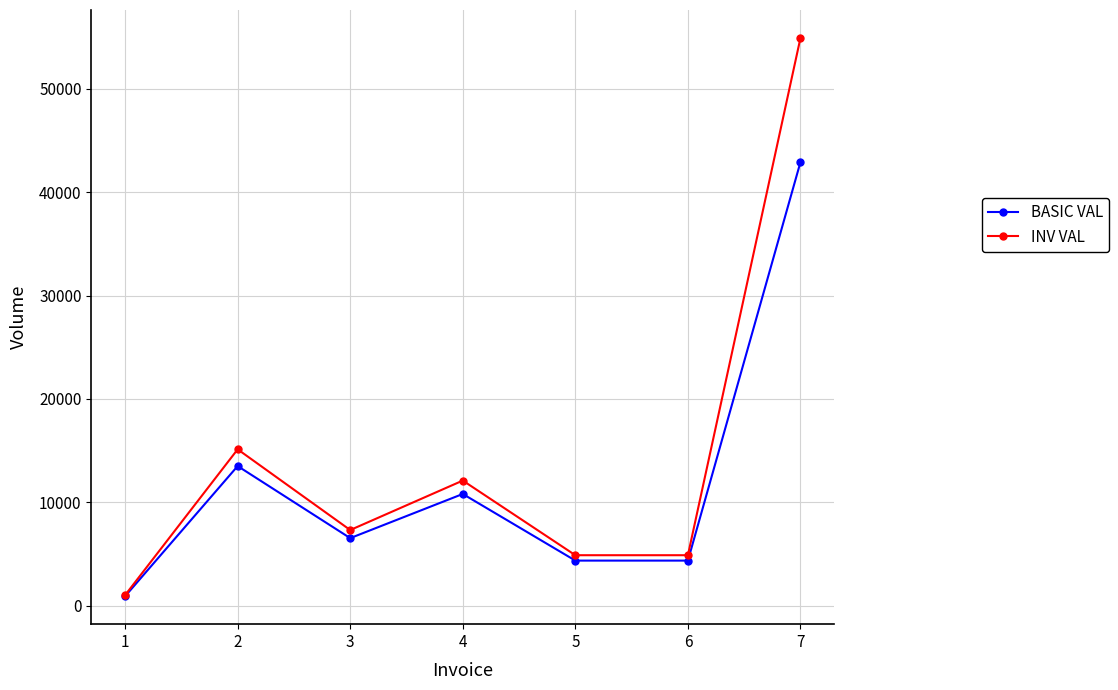

What is the value of the BASIC VAL point at the 1st from the left?

900.0